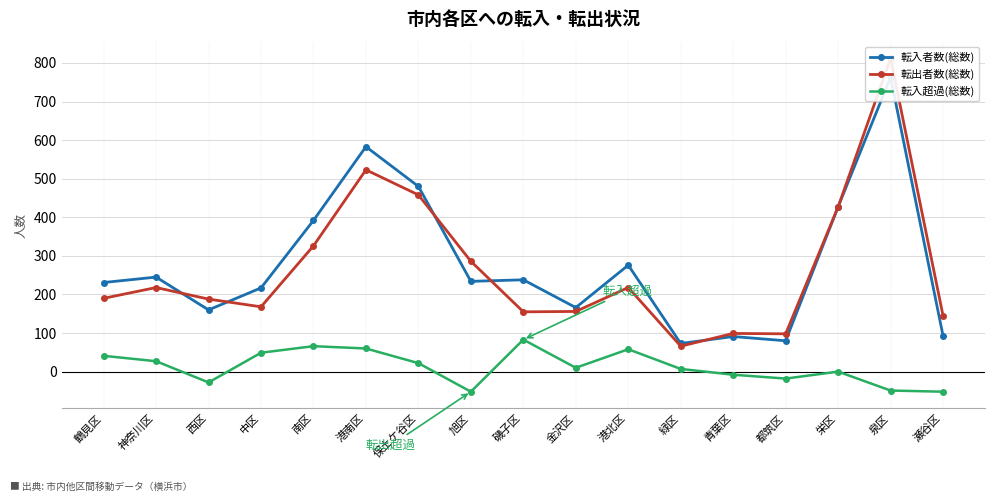

What is the label of the 16th point from the left?

泉区